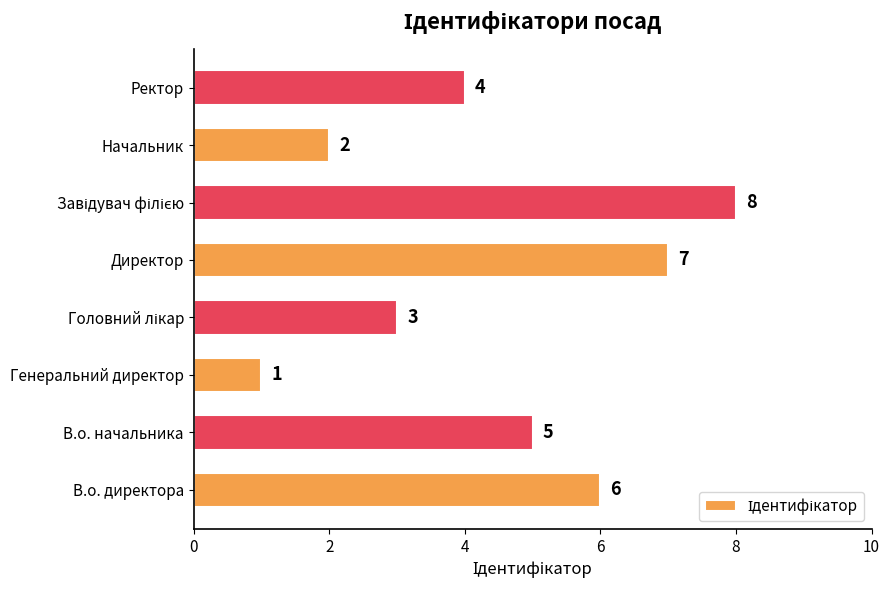

What is the maximum value shown in the chart?

8